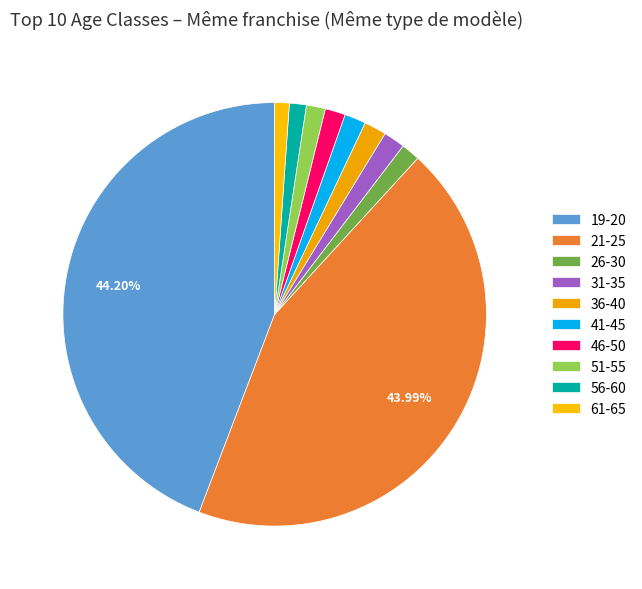

Does any single category account for the majority?

No